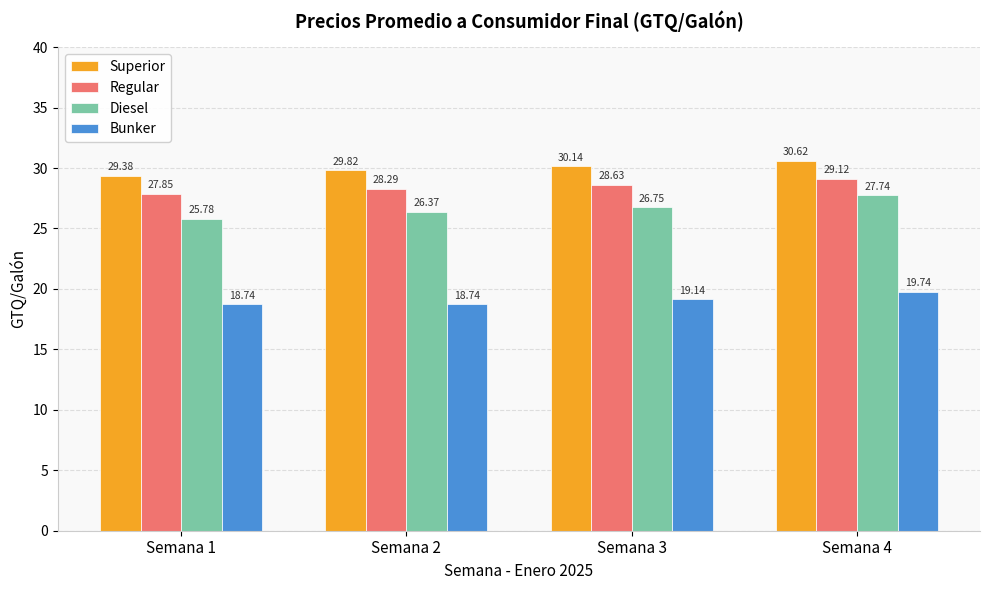

What is the spread (max minus min) of values at Semana 1?

10.6